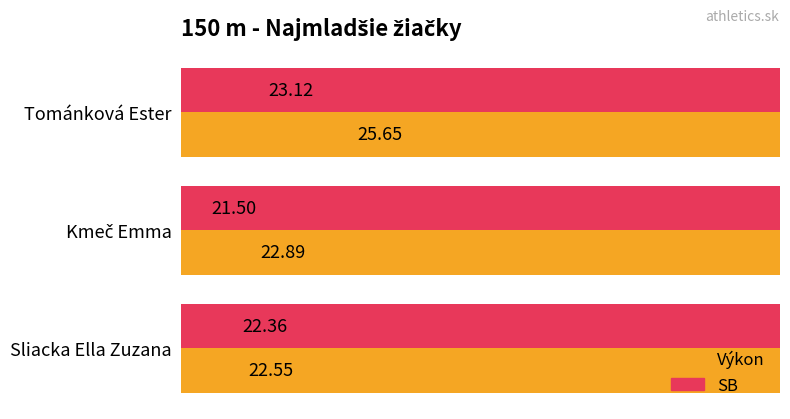

What is the total value across all series at Tománková Ester?

48.8